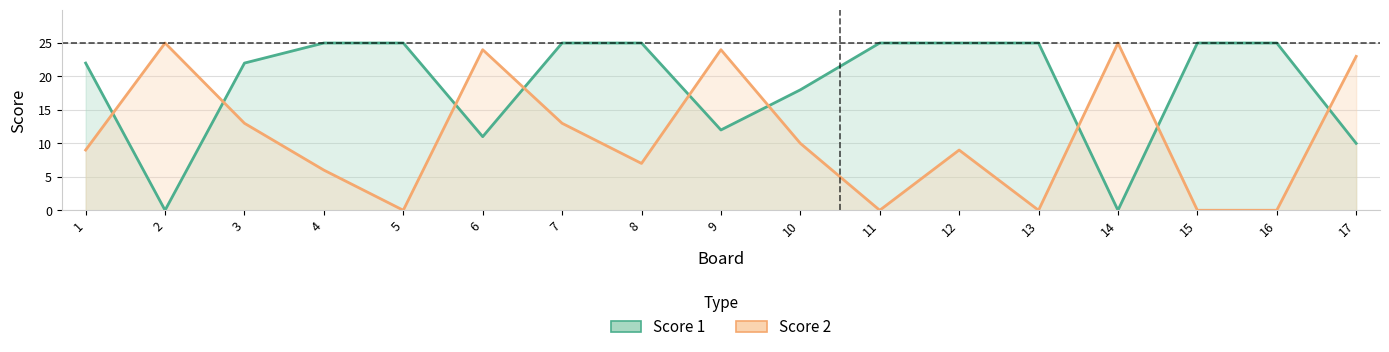

What is the sum of all Score 2 values?

188